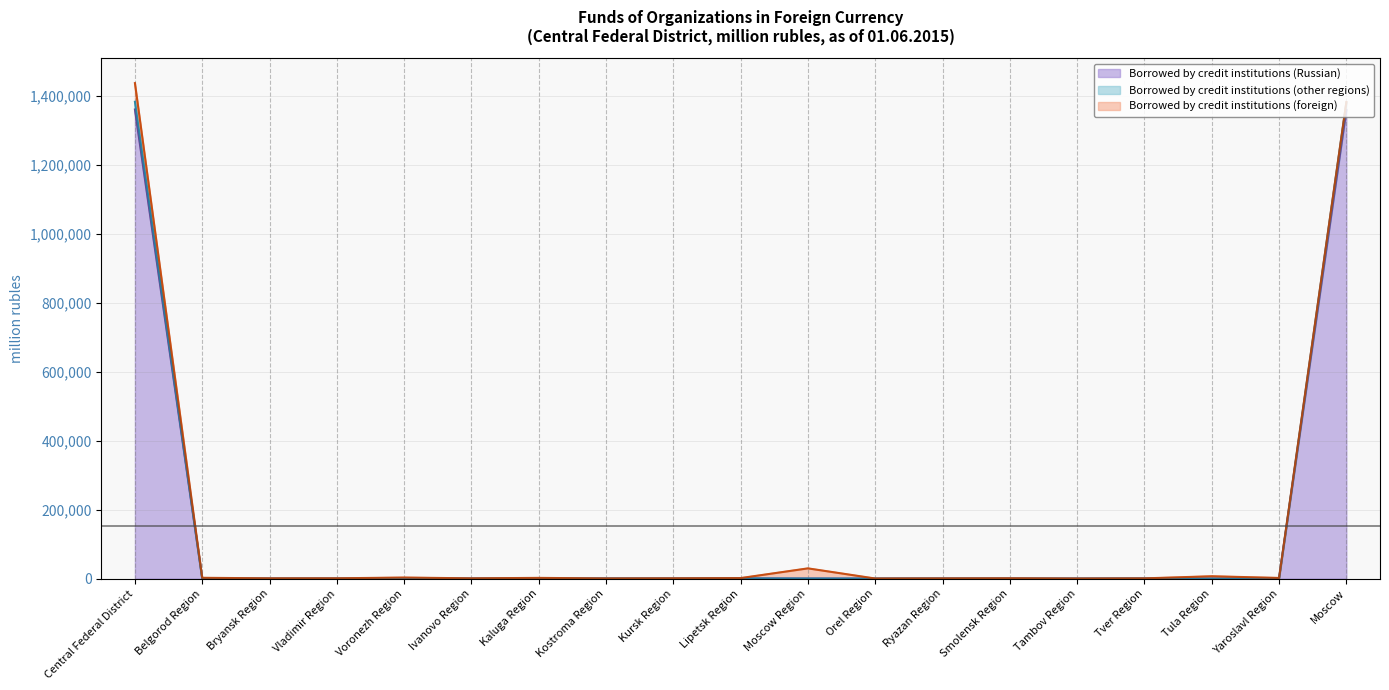

Rank the categories by Borrowed by credit institutions (Russian) value from lowest to highest.

Bryansk Region, Orel Region, Tambov Region, Tula Region, Vladimir Region, Voronezh Region, Belgorod Region, Ivanovo Region, Smolensk Region, Moscow Region, Yaroslavl Region, Ryazan Region, Kaluga Region, Kursk Region, Kostroma Region, Tver Region, Lipetsk Region, Moscow, Central Federal District